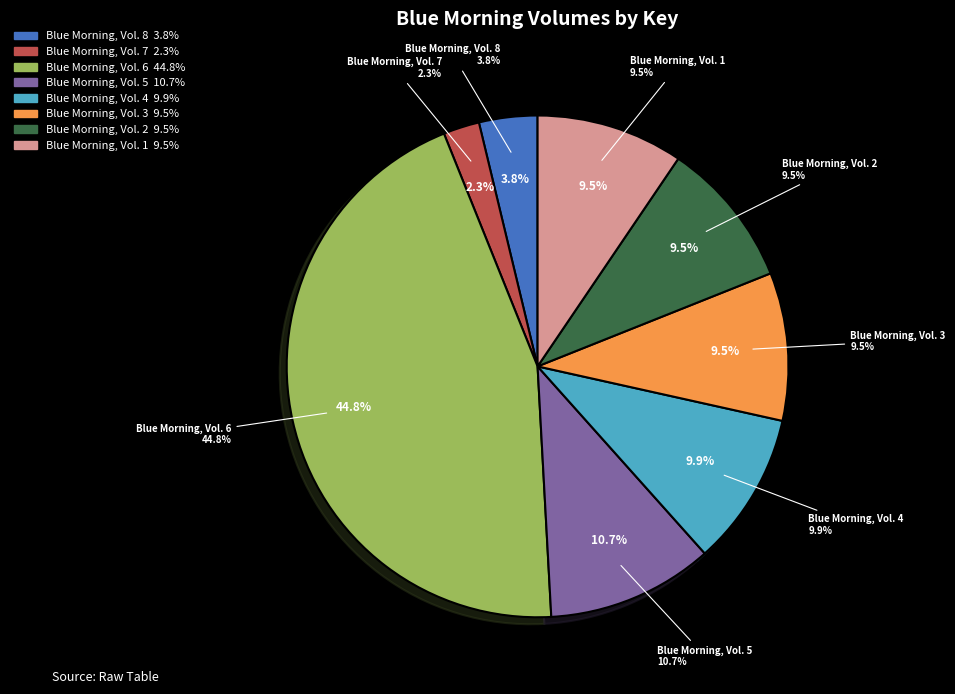

Is it true that Blue Morning, Vol. 6 is 45% of the pie?

True